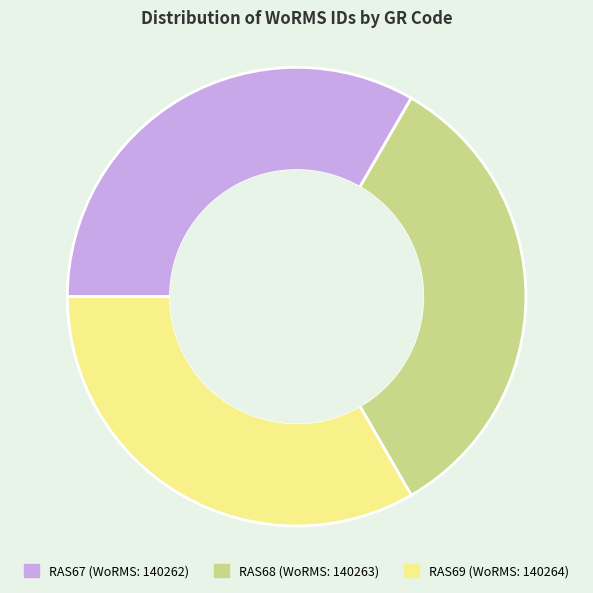

Is RAS67 the majority of the pie?

No